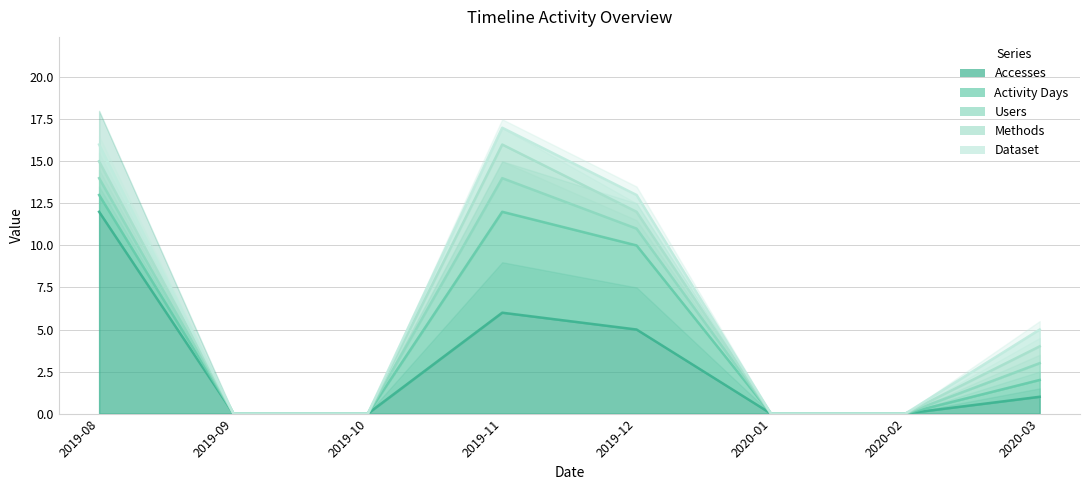

What is the label of the 5th point from the right?

2019-11